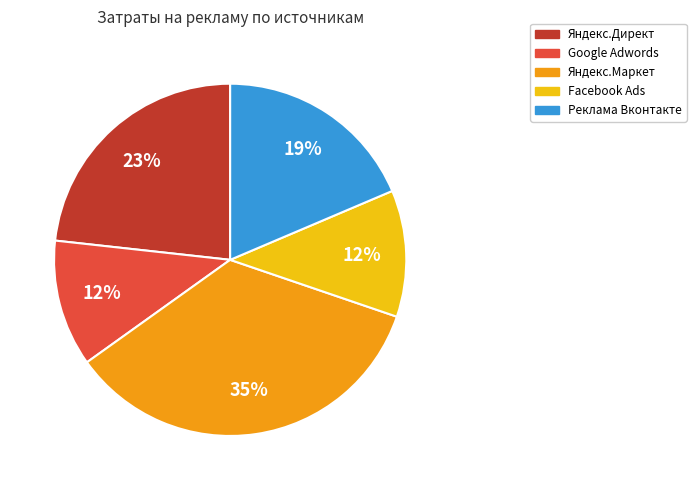

To the nearest percent, what is the average slice percentage?

20%